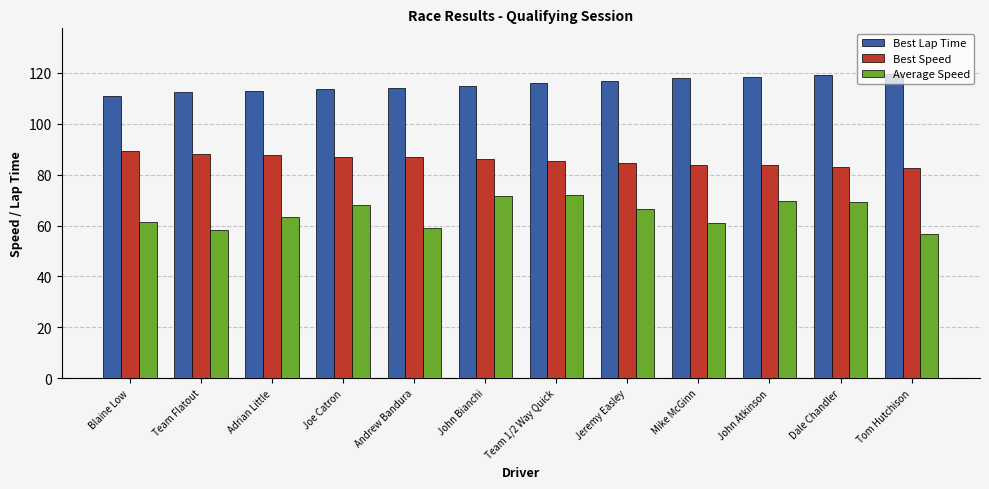

What is the approximate value of Best Speed at Andrew Bandura?

86.8